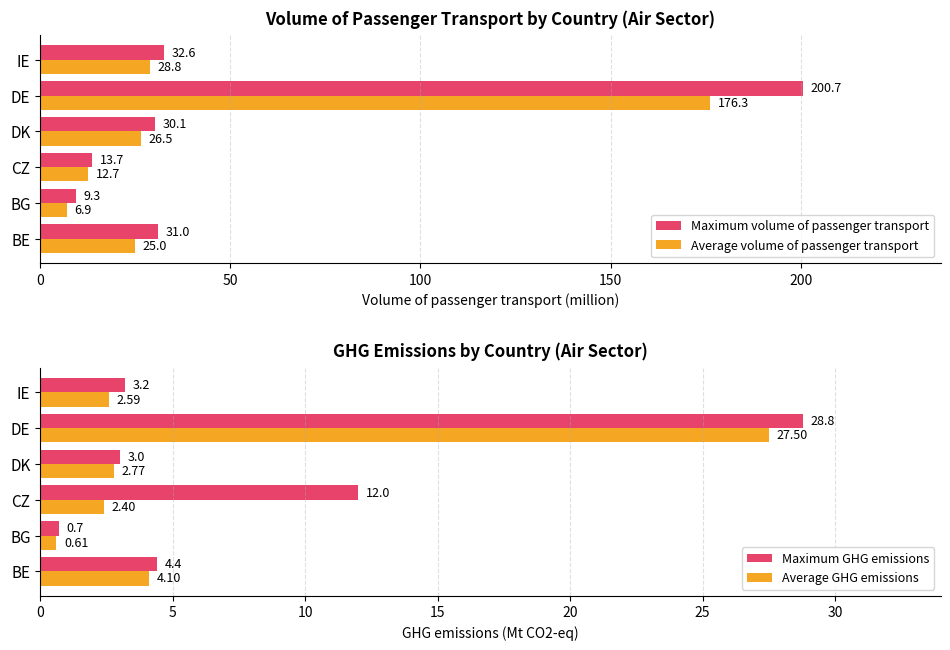

Rank the series by their maximum value, from lowest to highest.

Average GHG emissions, Maximum GHG emissions, Average volume of passenger transport, Maximum volume of passenger transport